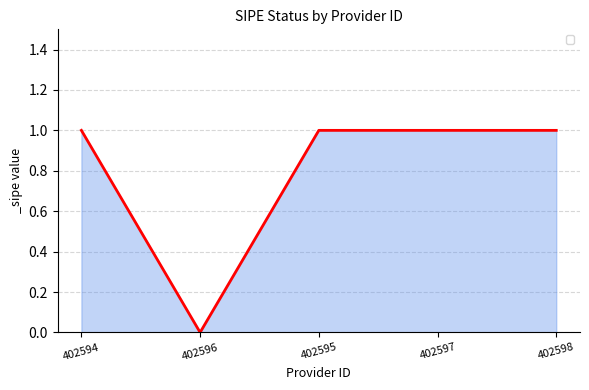

What is the sum of the values at 402597 and 402598?

2